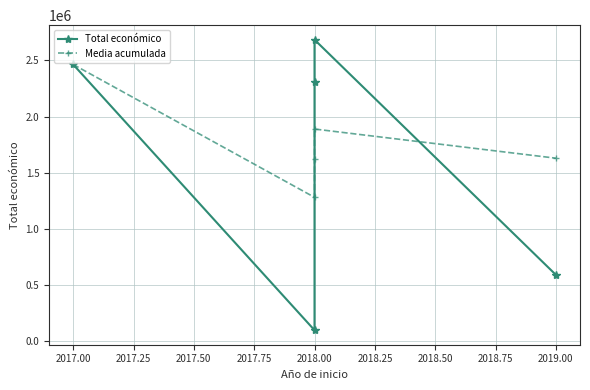

What is the total value across all series at 2018.00?

1372581.0